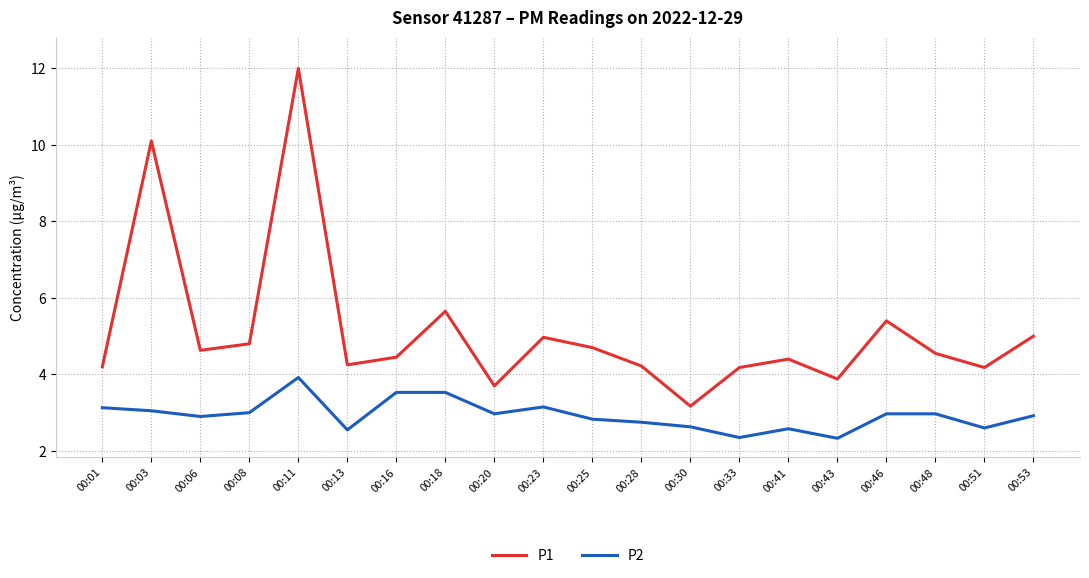

How many values in the P1 series are below 4?

3